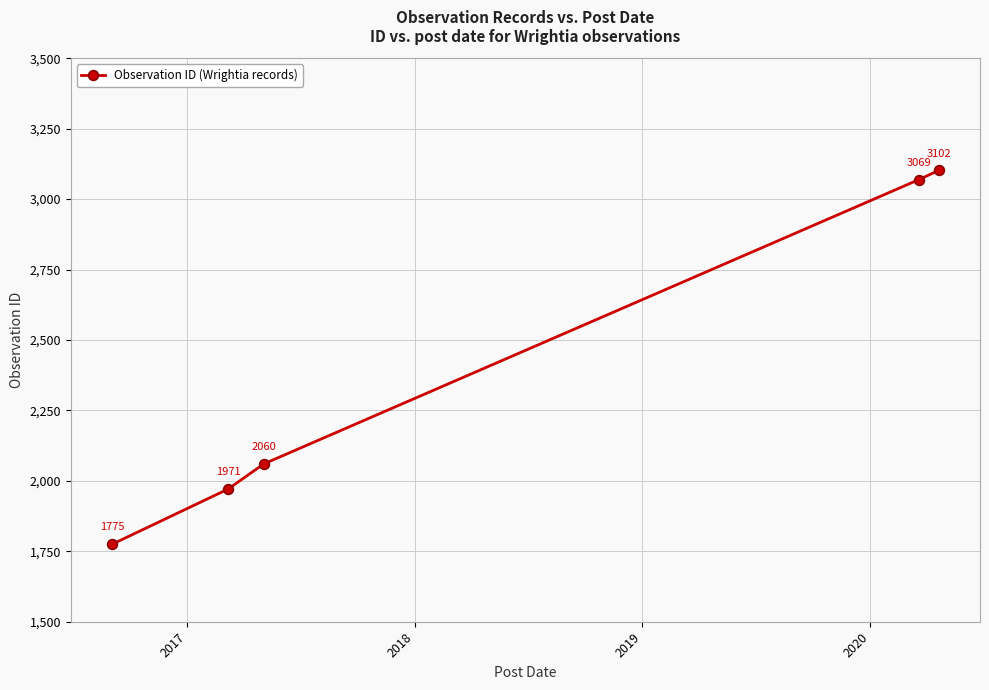

Reading left to right, extract all data points from this chart.

1775	1971	2060	3069	3102